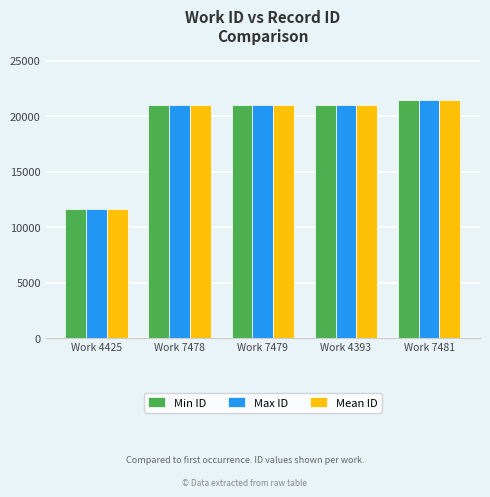

How many categories are shown in the chart?

5